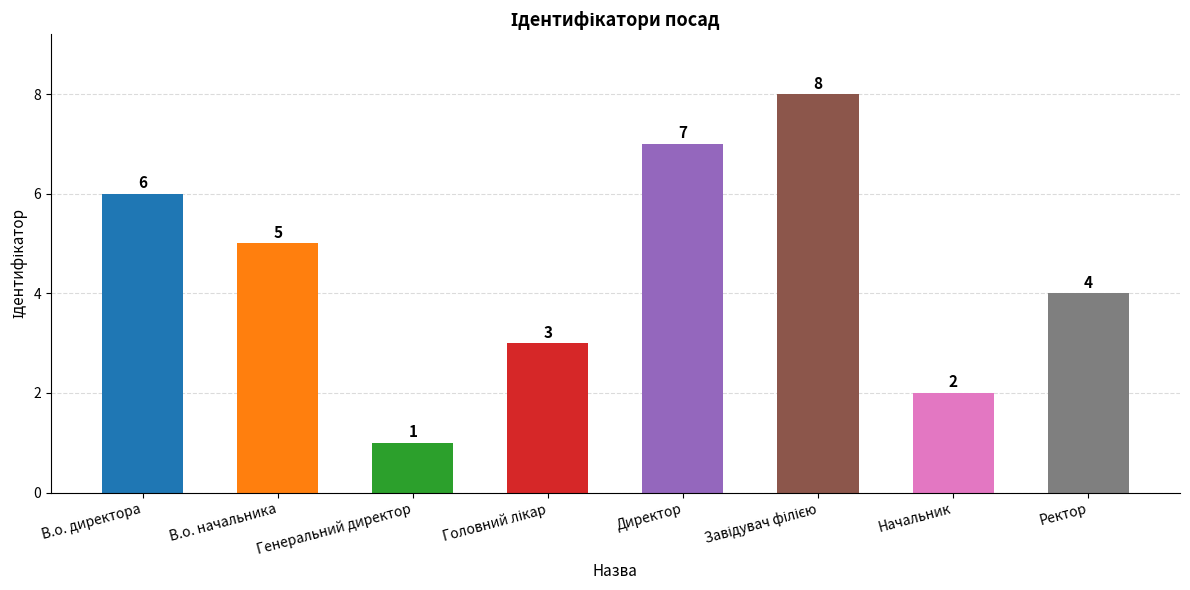

Approximately how many times larger is the value at В.о. директора compared to Директор?

0.9